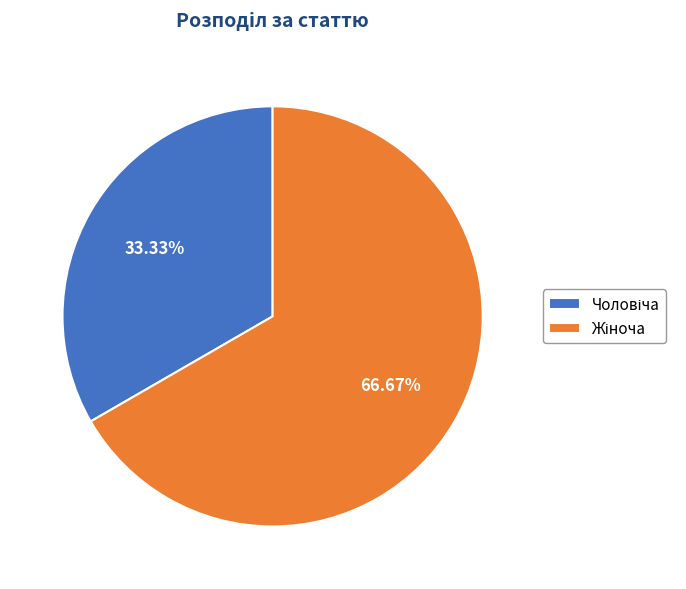

To the nearest percent, what is the difference between the largest and smallest slice percentages?

33%